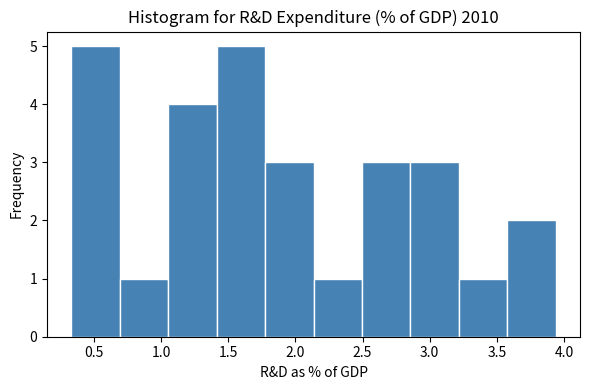

What is the height of the bar covering 2.15 to 2.50 on the x-axis? Neither the bar edges nor the heights are printed on the chart, so give them approximately, as read against the axes.

1